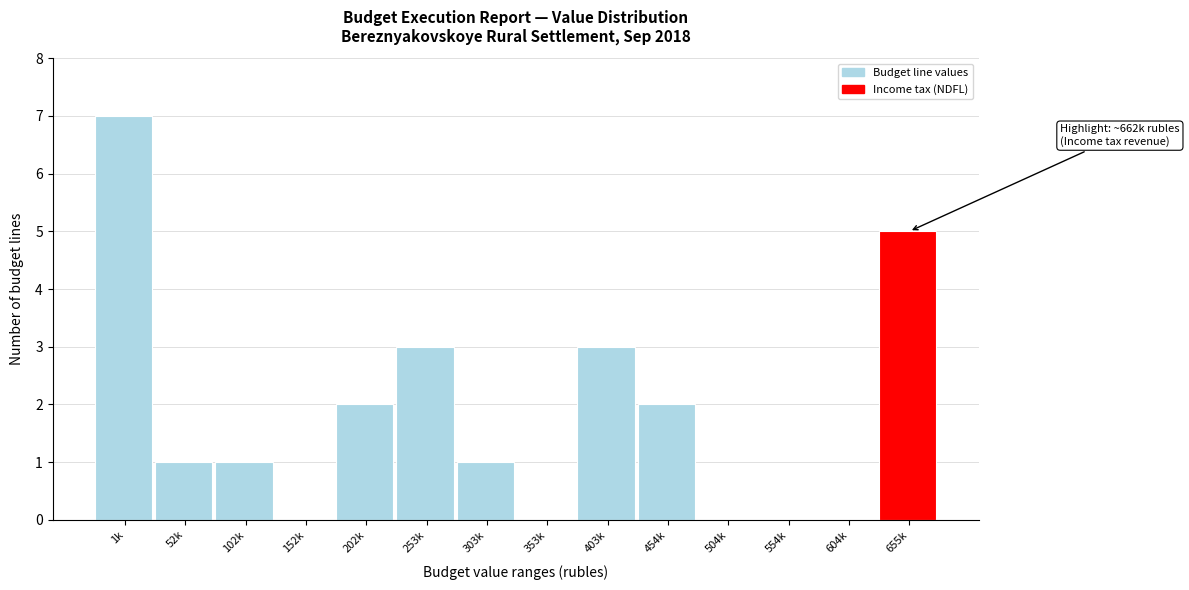

Reading left to right, extract all data points from this chart.

1k=7	52k=1	102k=1	152k=0	202k=2	253k=3	303k=1	353k=0	403k=3	454k=2	504k=0	554k=0	604k=0	655k=5